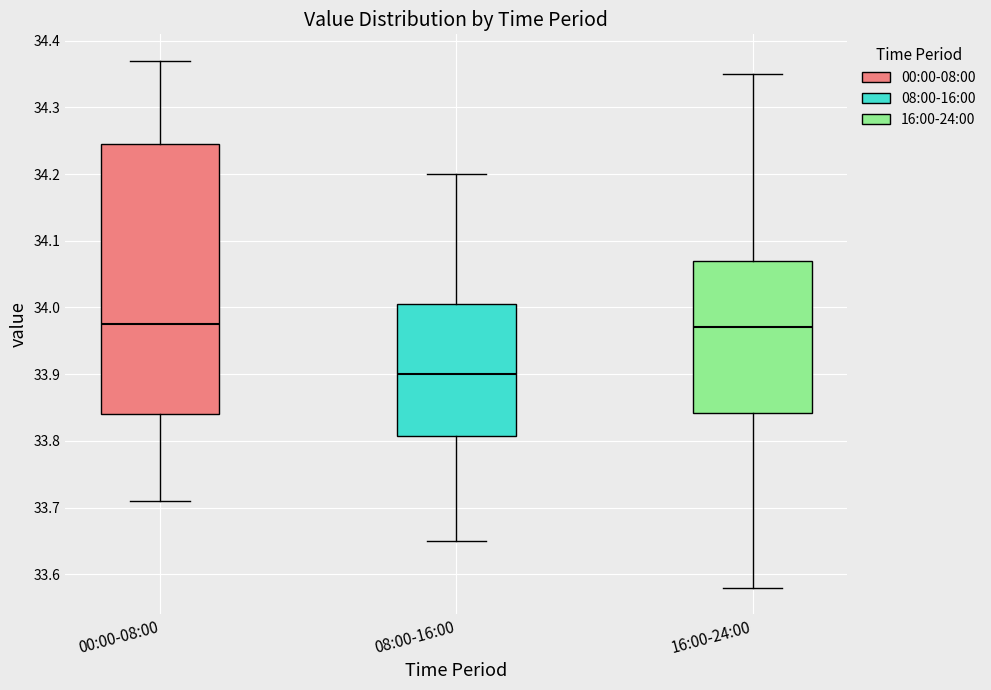

Where does the upper whisker of the box for 16:00-24:00 end on the y-axis? The values are not printed on the chart, so give them approximately, as read against the axis.

34.35